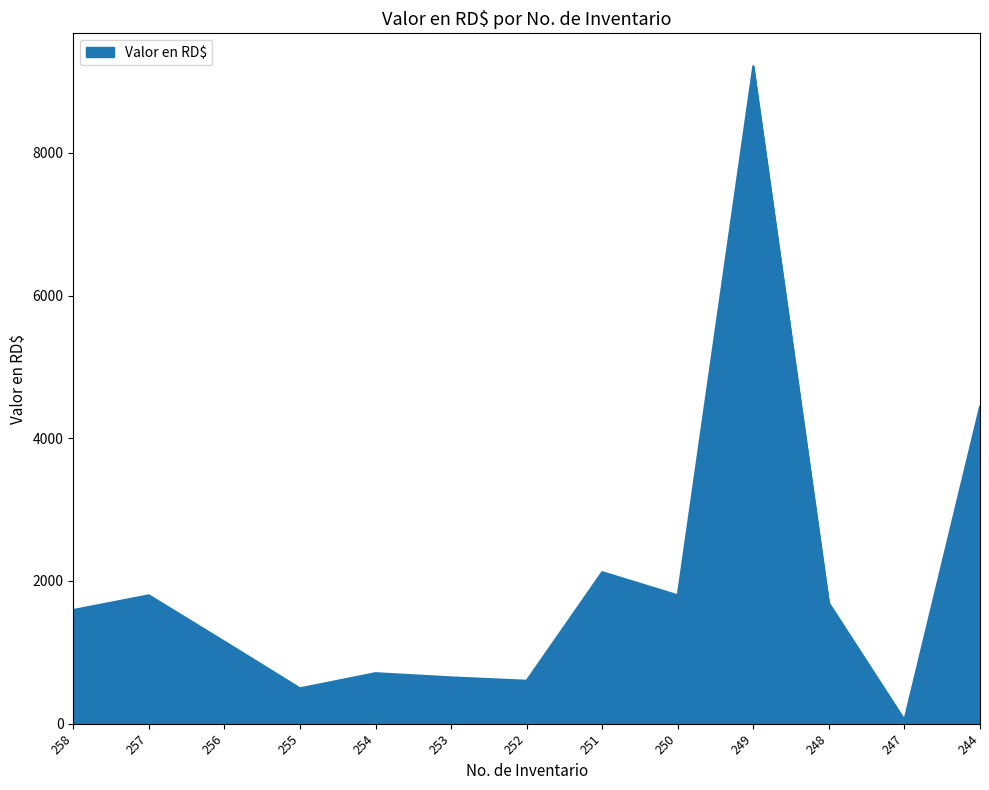

What is the maximum value shown in the chart?

9216.0